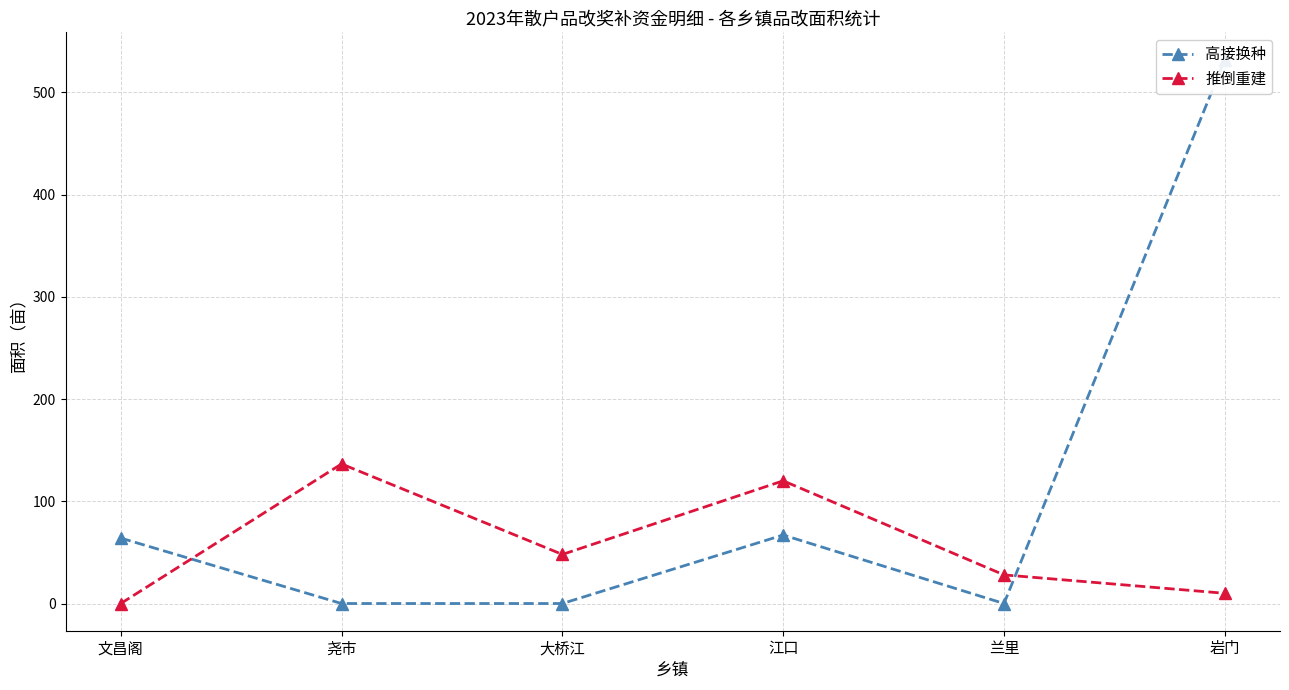

In 高接换种, how many points are lower than both neighbors (excluding endpoints)?

1